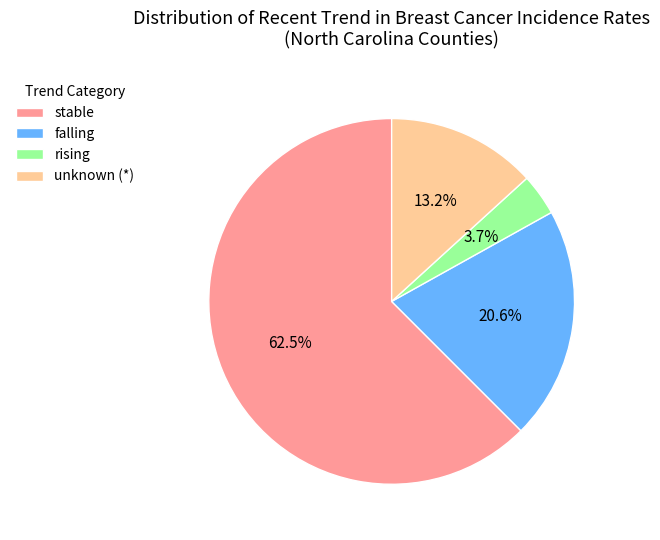

Rank the categories by value from highest to lowest.

stable, falling, unknown (*), rising